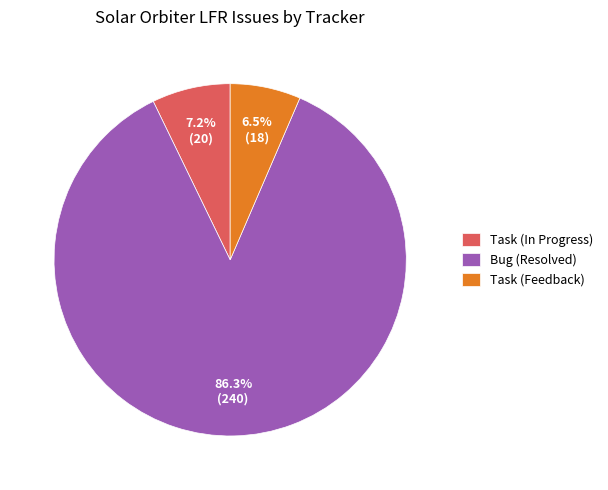

To the nearest percent, what is the average slice percentage?

33%